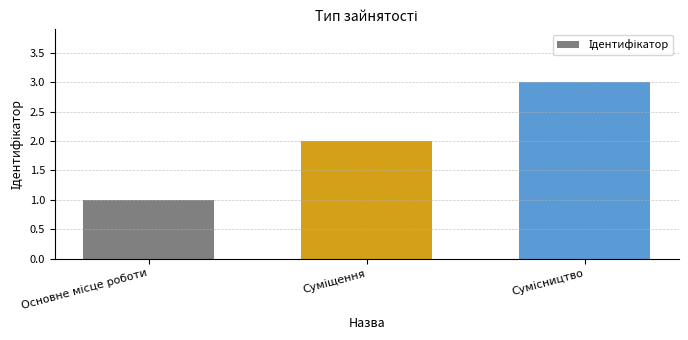

What is the greatest value displayed?

3